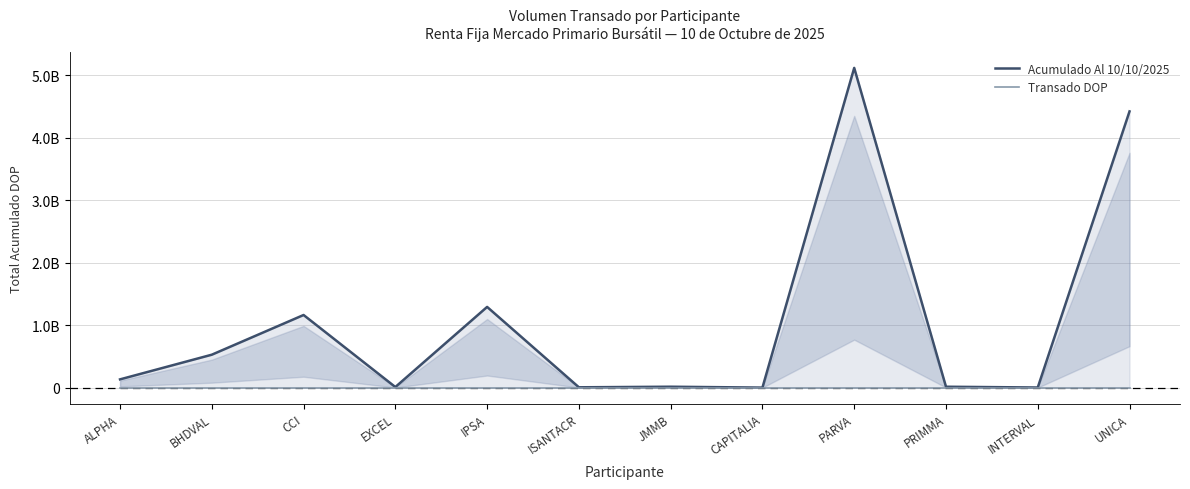

Which series has the largest range (max minus min)?

Acumulado Al 10/10/2025